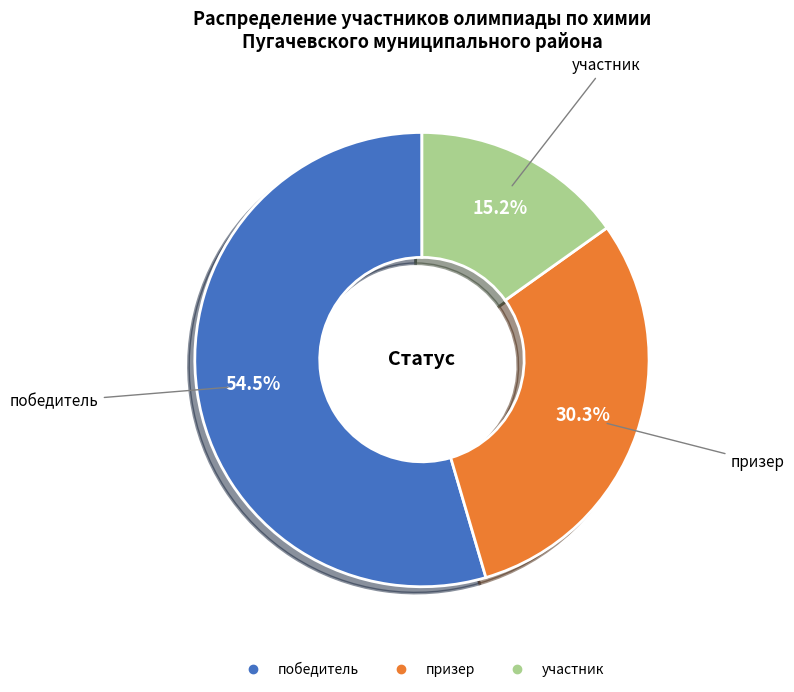

Do призер and участник together represent more than half of the pie?

No